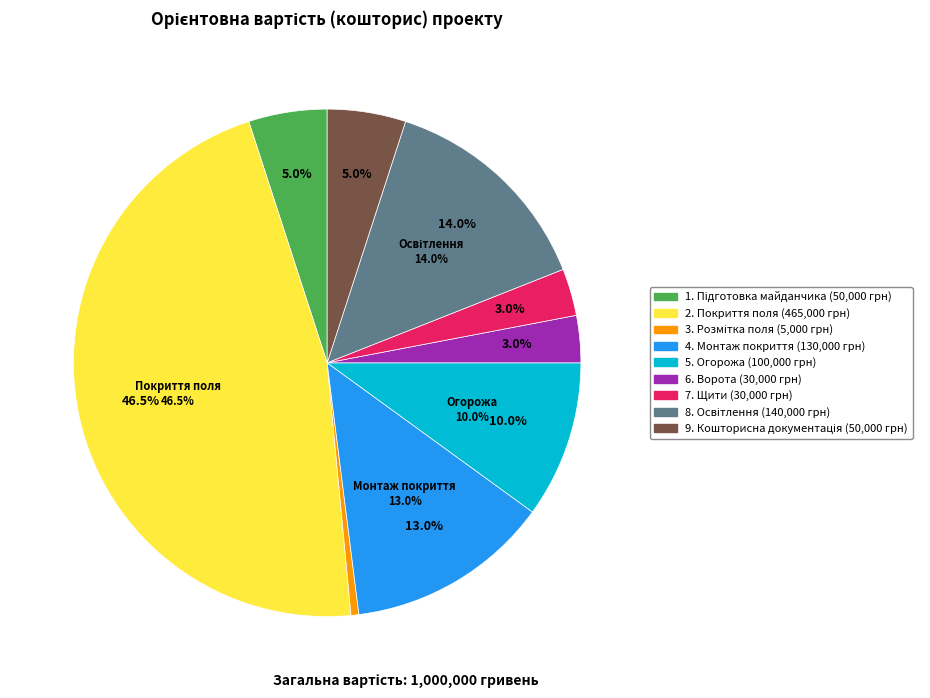

Does 4. Монтаж покриття represent more than half of the total?

No